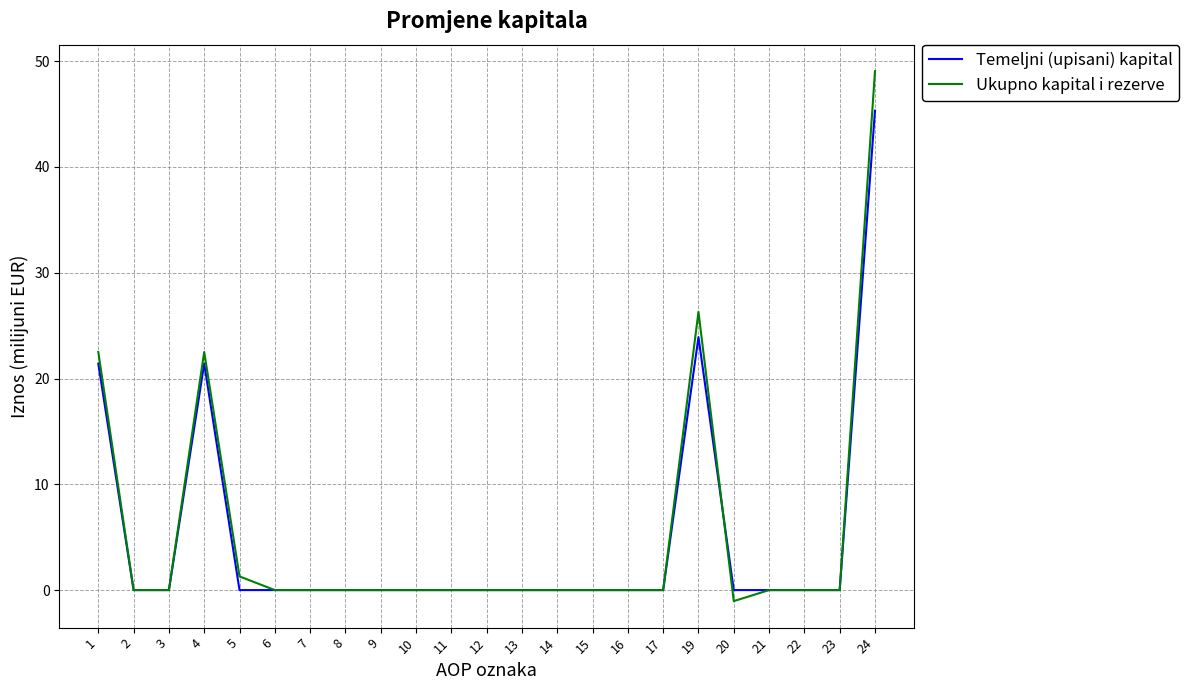

What are all the series names shown in the legend?

Temeljni (upisani) kapital, Ukupno kapital i rezerve